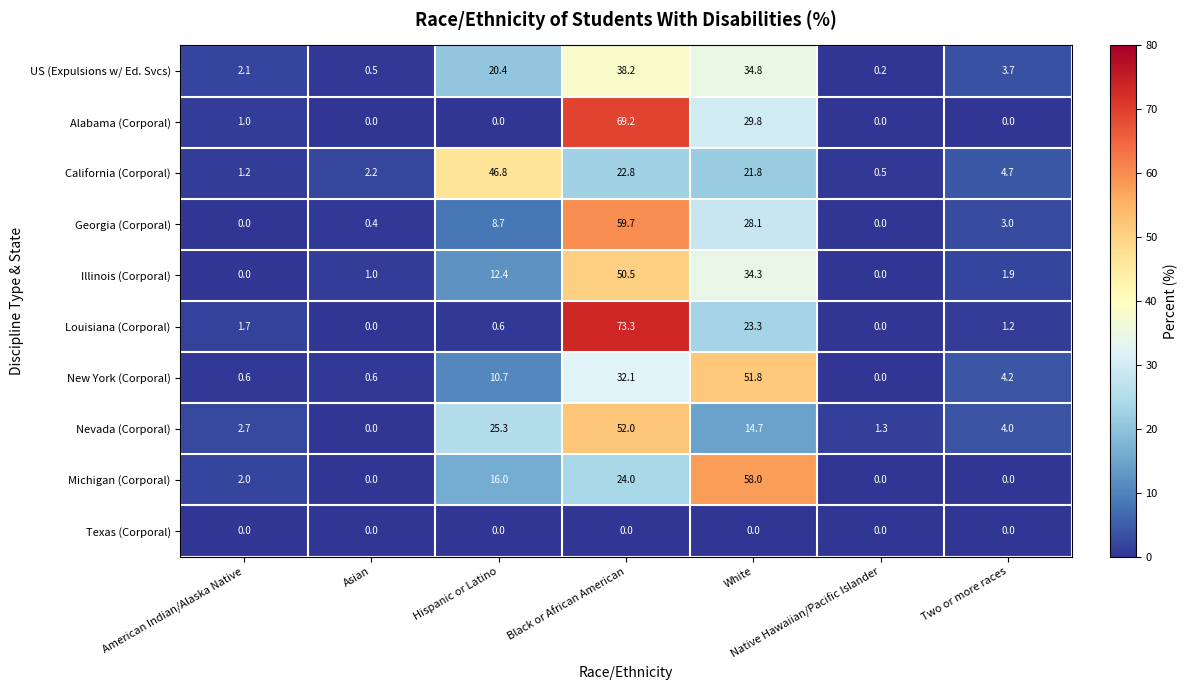

The New York (Corporal) series shows 7.0 at Two or more races. True or false?

False